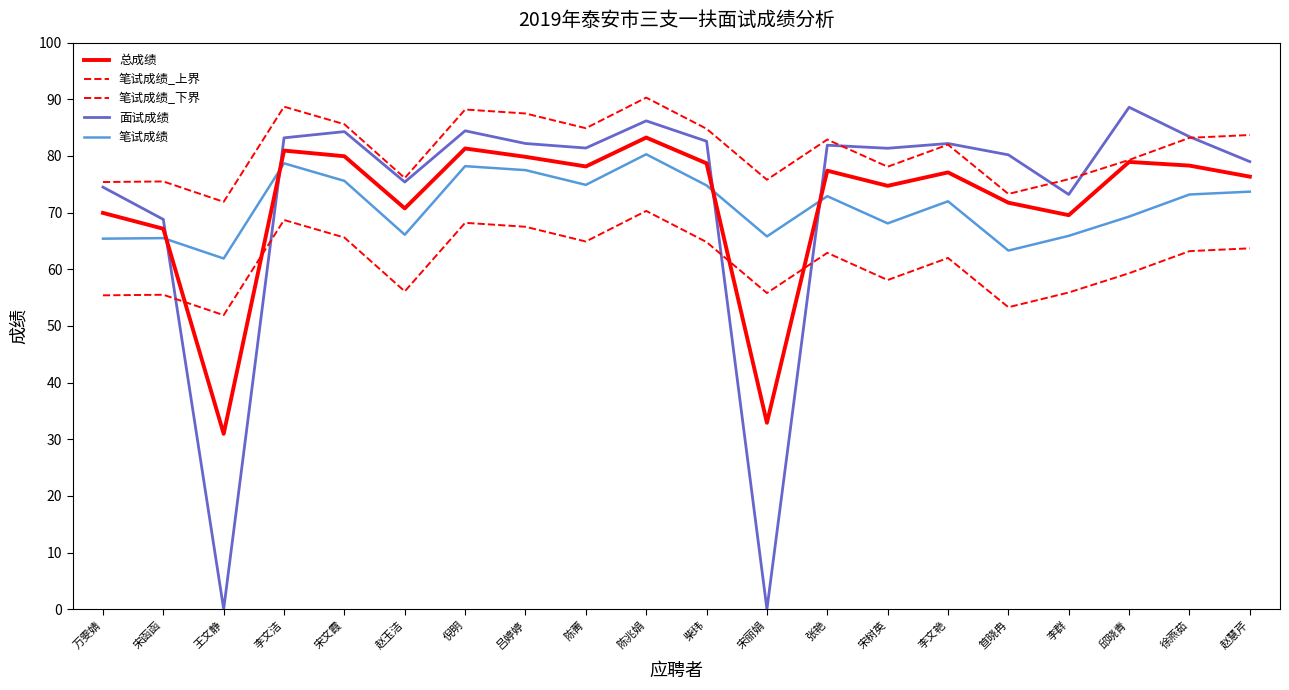

At which category does 笔试成绩_上界 reach its first local peak?

宋函函